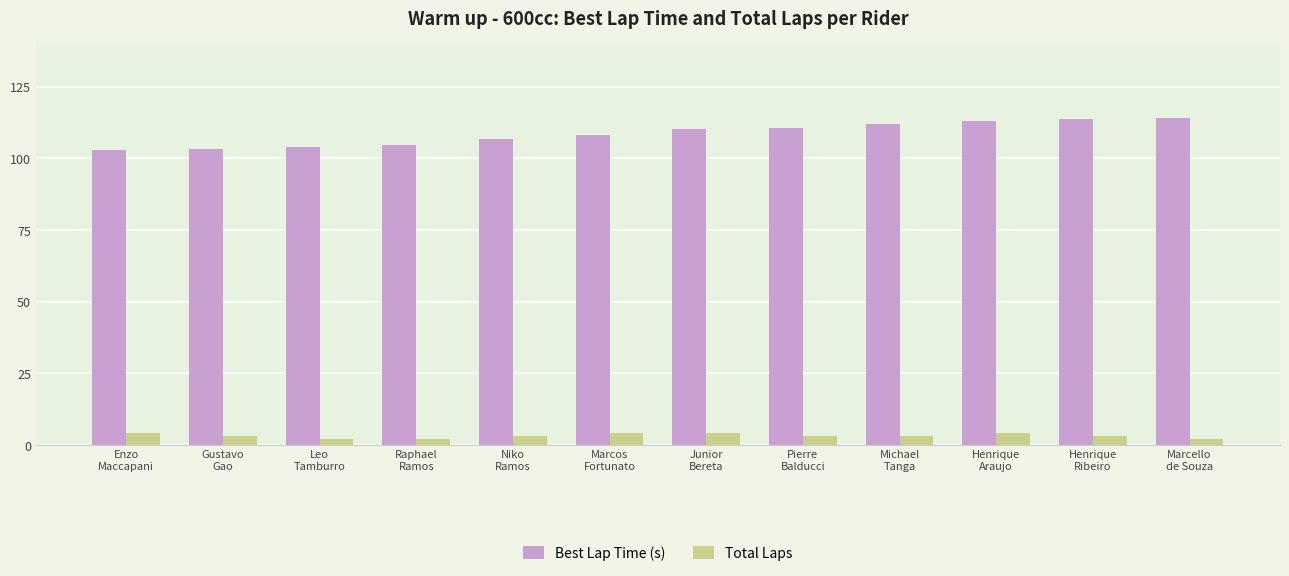

Rank the series by their average value, from highest to lowest.

Best Lap Time (s), Total Laps